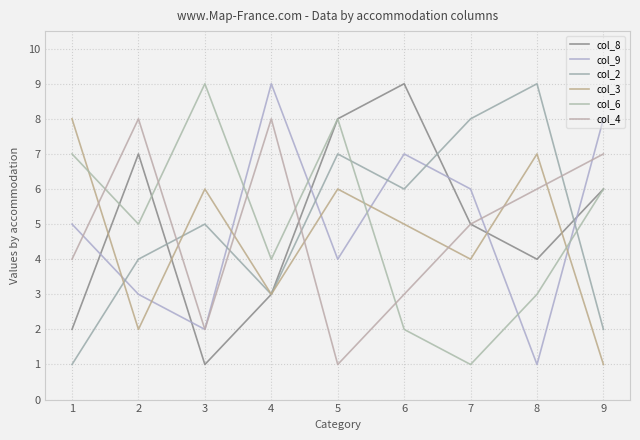

Reading right to left, extract all data points from this chart.

col_8: 6	4	5	9	8	3	1	7	2
col_9: 8	1	6	7	4	9	2	3	5
col_2: 2	9	8	6	7	3	5	4	1
col_3: 1	7	4	5	6	3	6	2	8
col_6: 6	3	1	2	8	4	9	5	7
col_4: 7	6	5	3	1	8	2	8	4